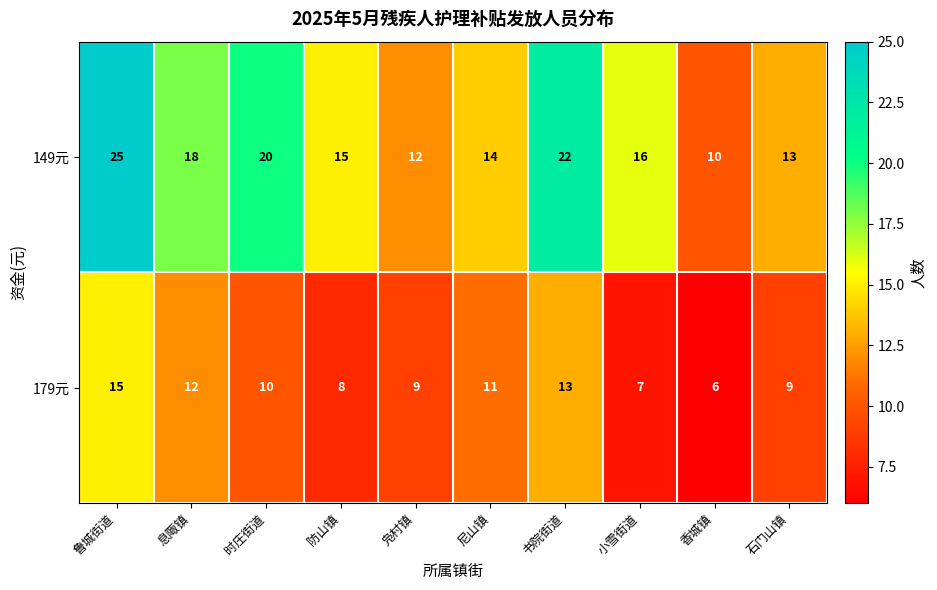

Reading left to right, extract all data points from this chart.

149元: 25	18	20	15	12	14	22	16	10	13
179元: 15	12	10	8	9	11	13	7	6	9